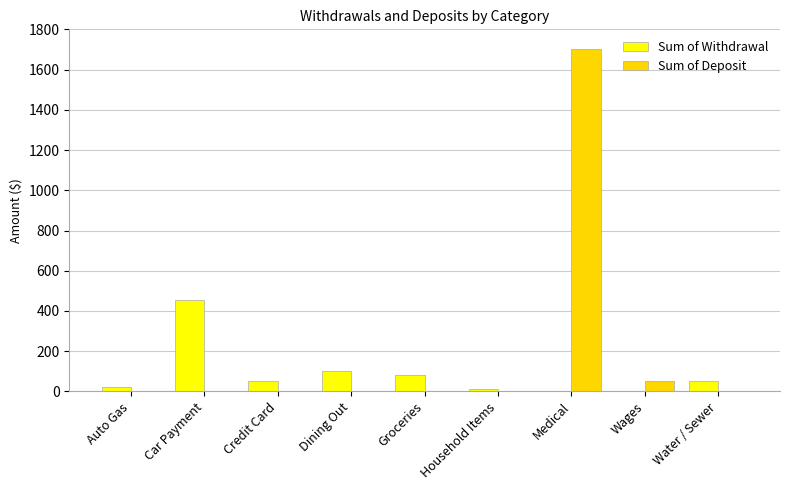

What is the maximum value for Sum of Withdrawal?

457.0